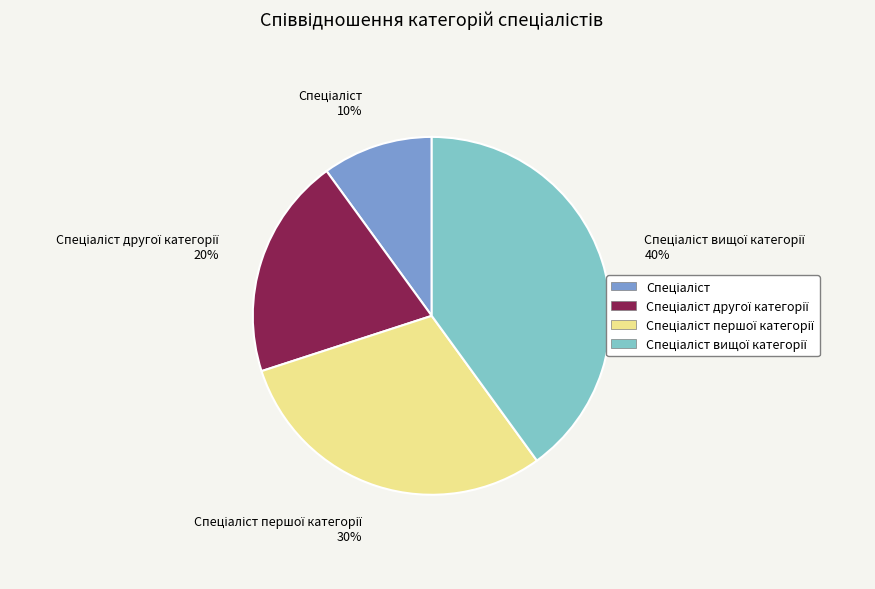

Is there any slice that represents more than half of the pie?

No